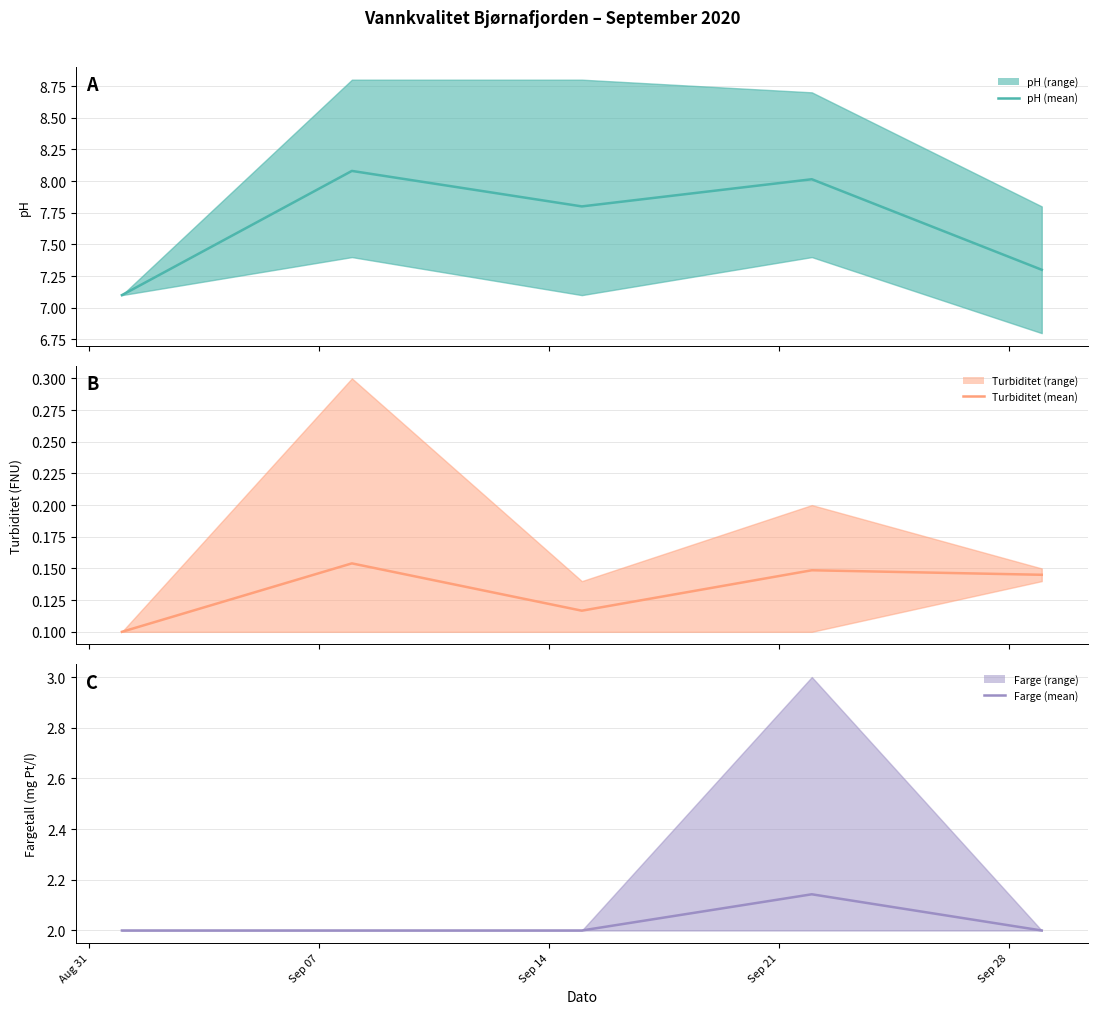

True or false: pH (gjennomsnitt) and Farge (gjennomsnitt) cross at least once.

False